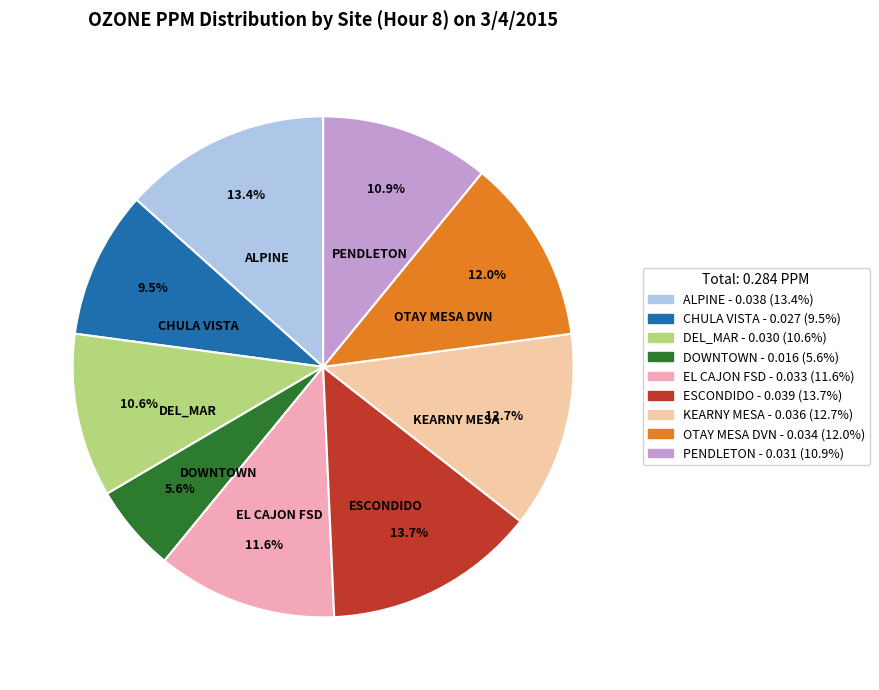

To the nearest percent, what is the difference between the largest and smallest slice percentages?

8%